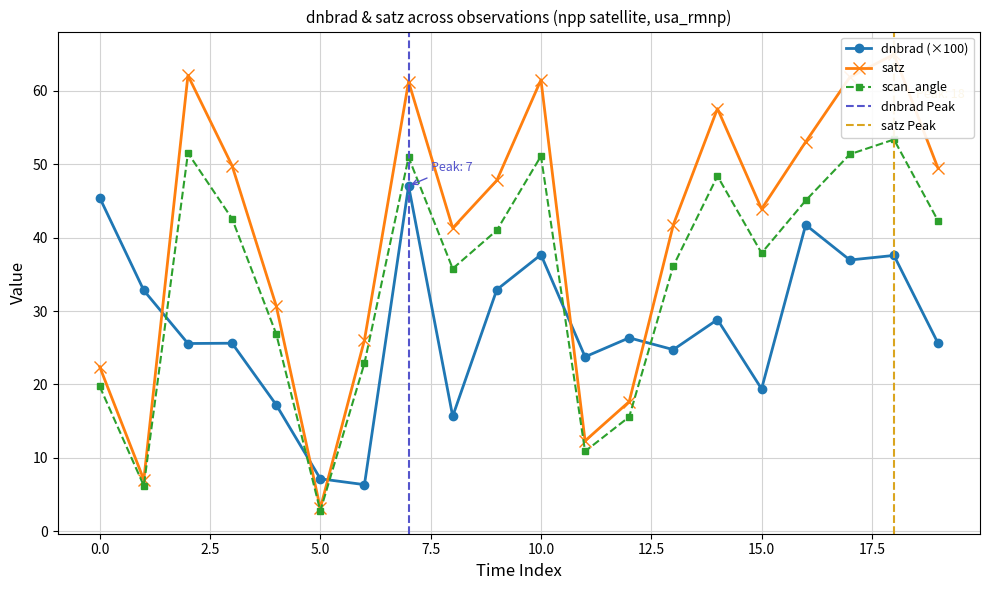

True or false: the data has more than 0 interior local peaks.

True